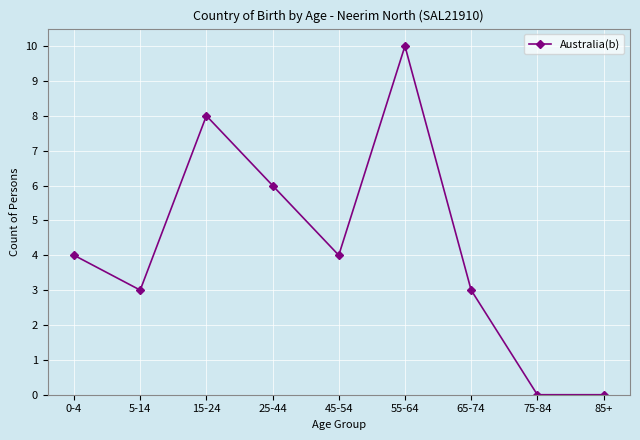

What is the maximum value shown in the chart?

10